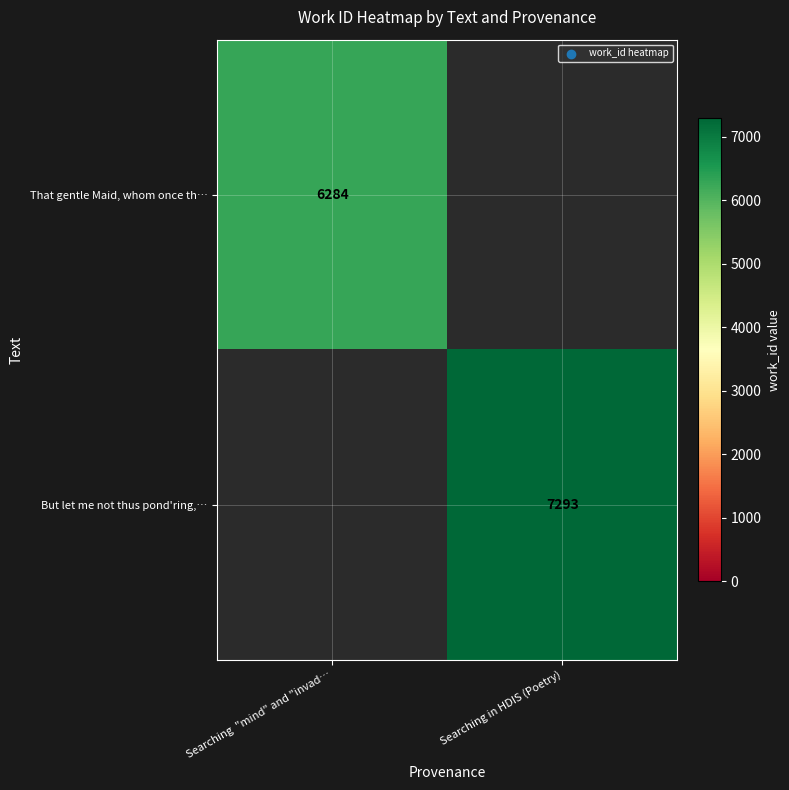

Is the value of That gentle Maid, whom once th… at Searching  "mind" and "invad… greater than the value of But let me not thus pond'ring,… at Searching in HDIS (Poetry)?

No